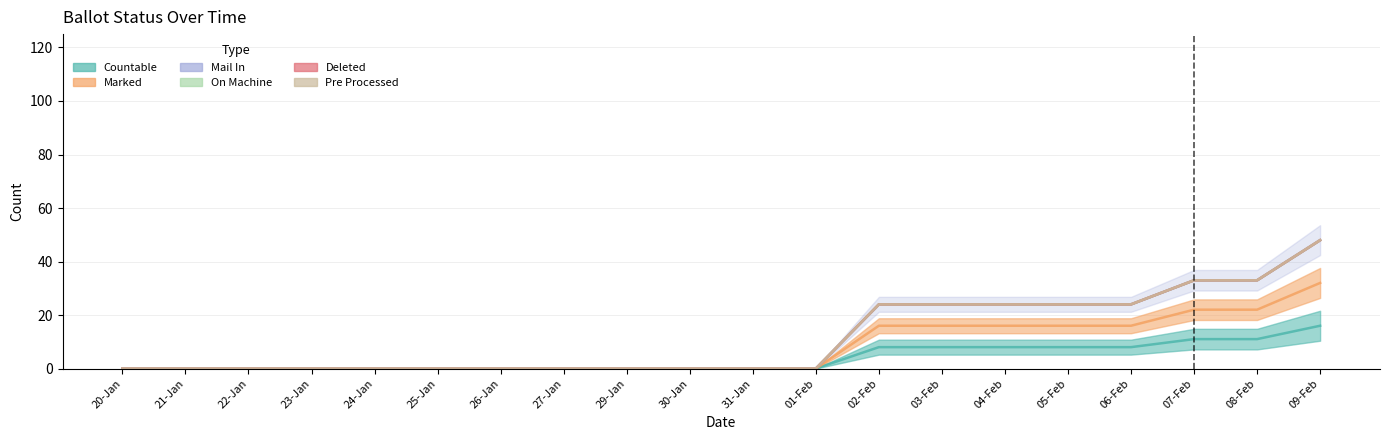

True or false: MAIL_IN and MARKED intersect in this chart.

False